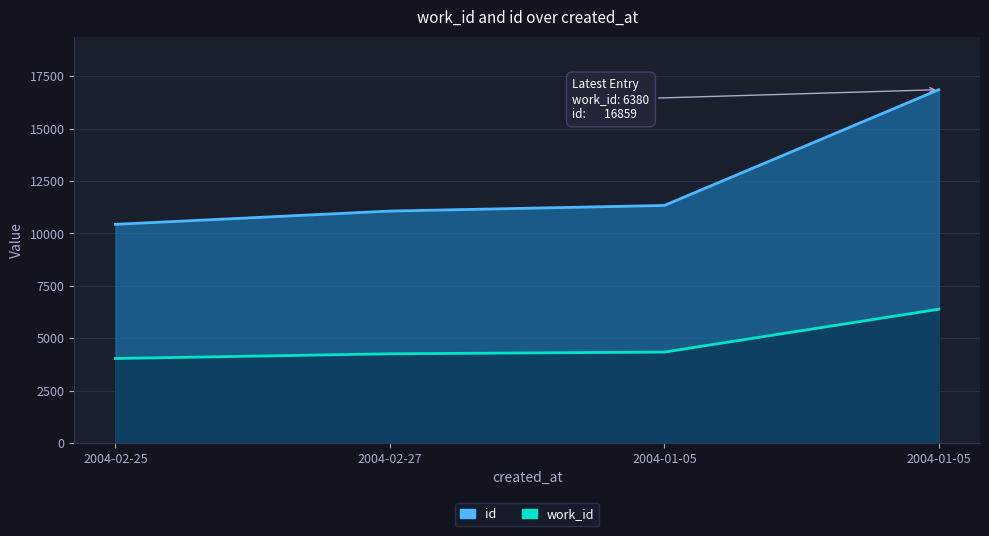

What is the sum of the id values at 2004-01-05 and 2004-02-27?

27924